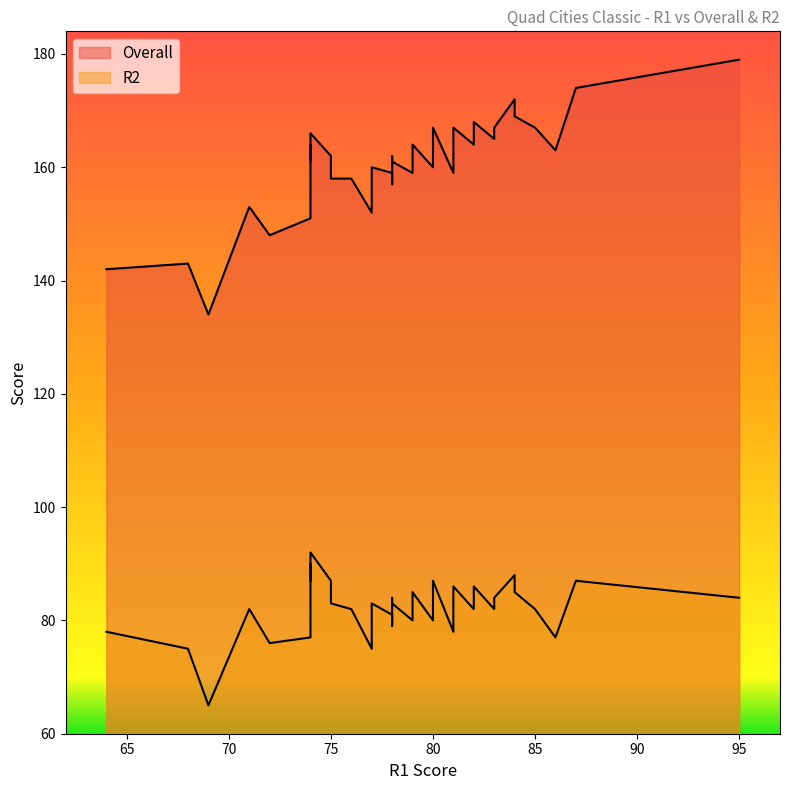

What is the sum of all R2 values?

3270